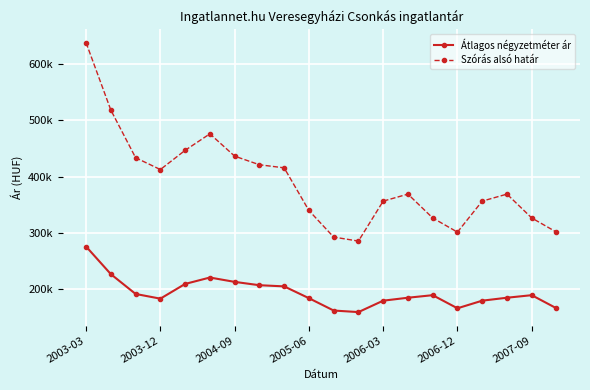

Which series has the widest spread of values?

Szórás alsó határ